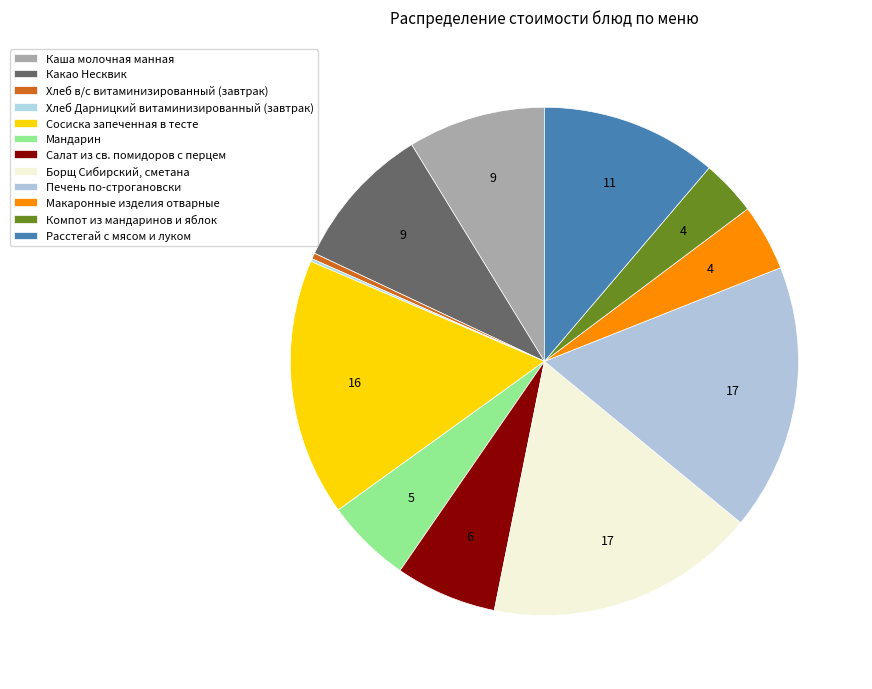

Is Салат из св. помидоров с перцем the majority of the pie?

No